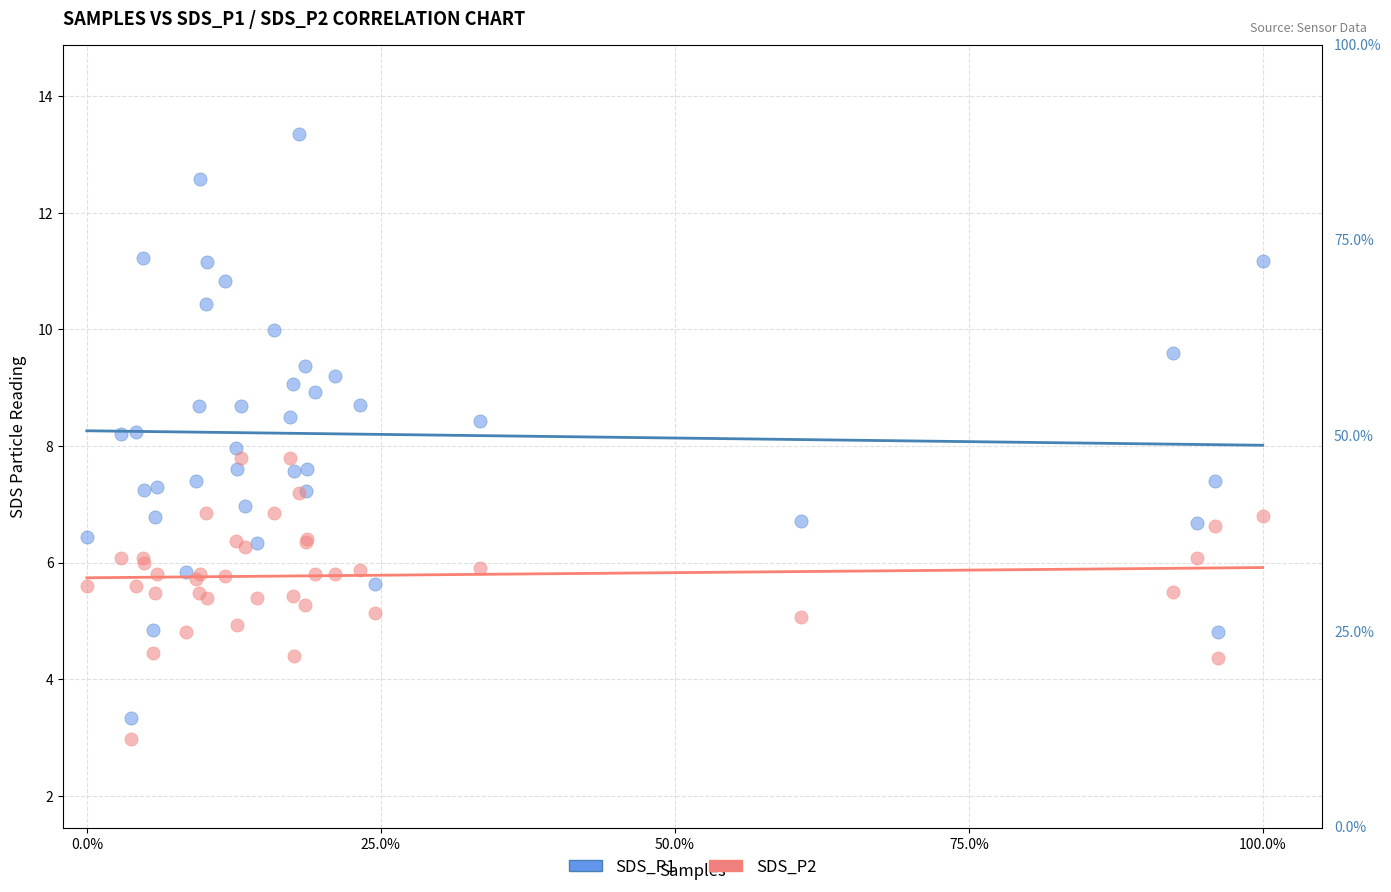

Which series has the widest spread of Y values?

SDS_P1